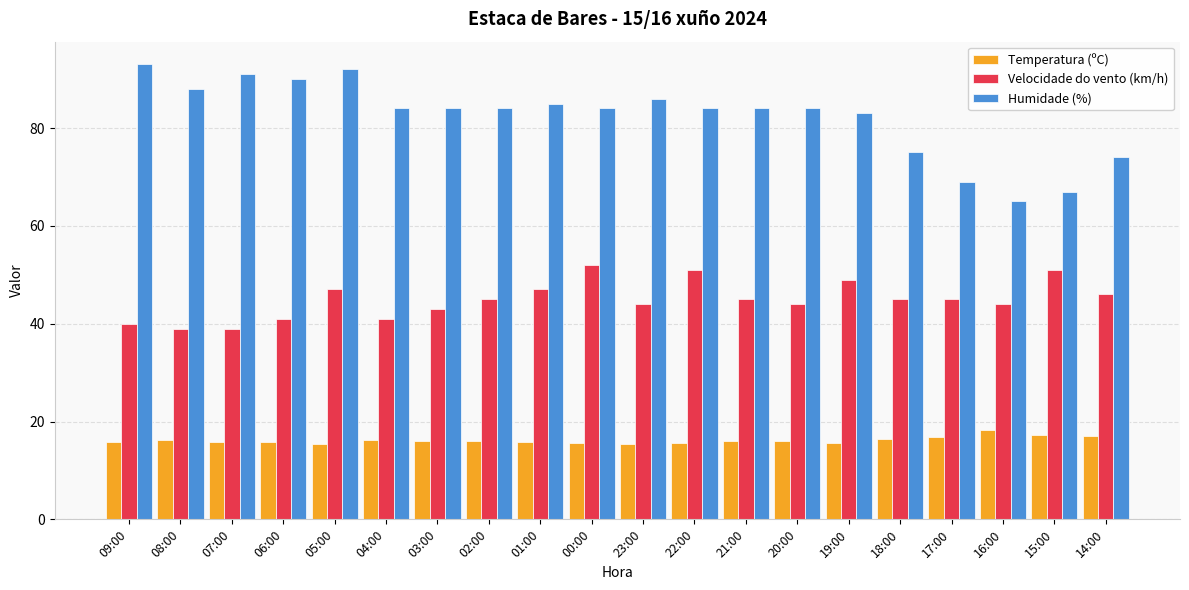

What is the label of the 2nd bar from the right?

15:00